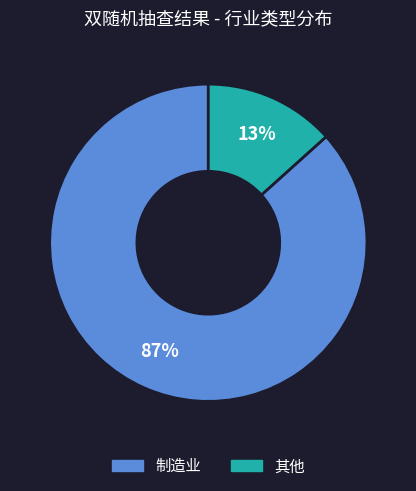

Do 其他 and 制造业 together represent more than half of the pie?

Yes